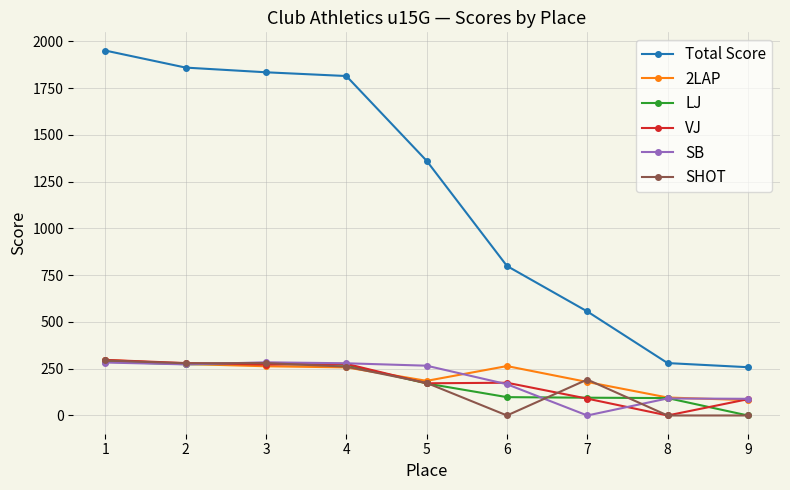

True or false: Total Score has more than 2 points higher than both neighbors.

False